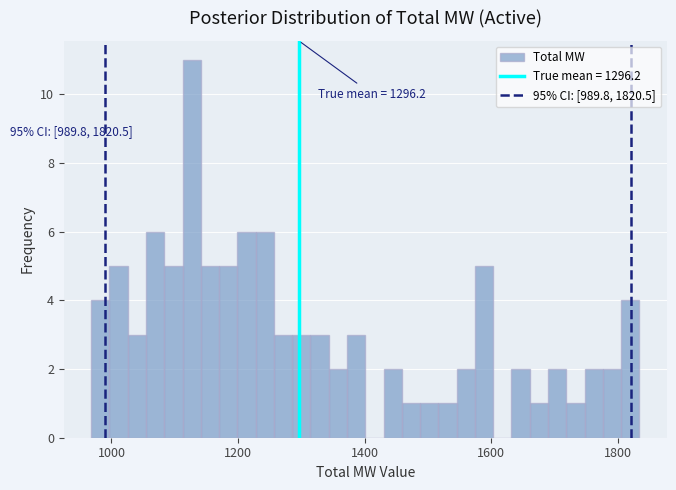

Read against the x-axis, roughly where is the centre of the tallest bar?

1120